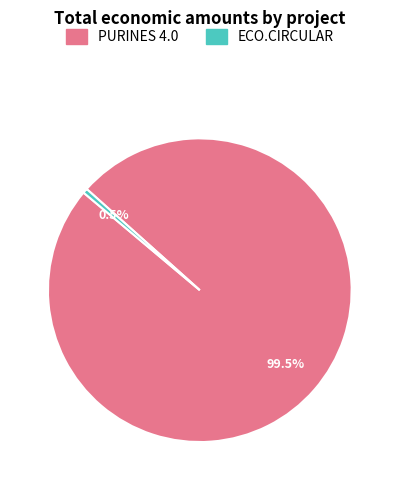

To the nearest percent, what is the combined percentage of ECO.CIRCULAR and PURINES 4.0?

100%